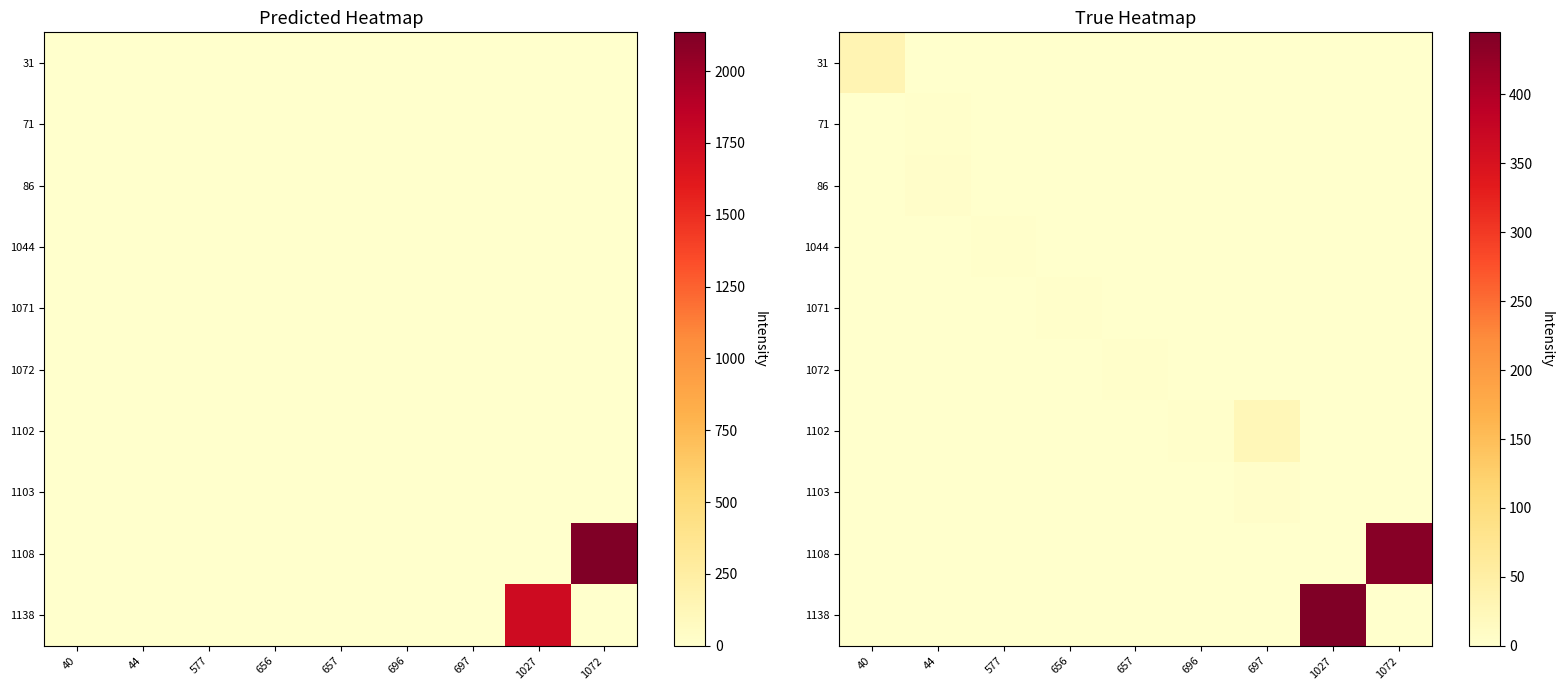

What is the maximum value for 1103?

4